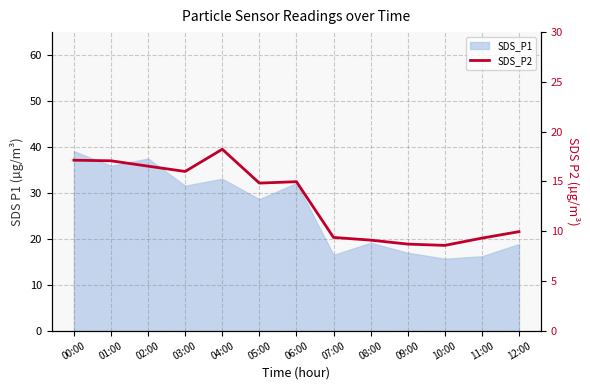

What is the minimum value shown in the chart?

8.6